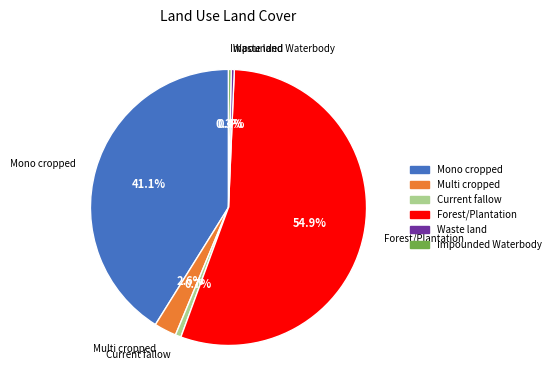

How many slices are in this pie chart?

6